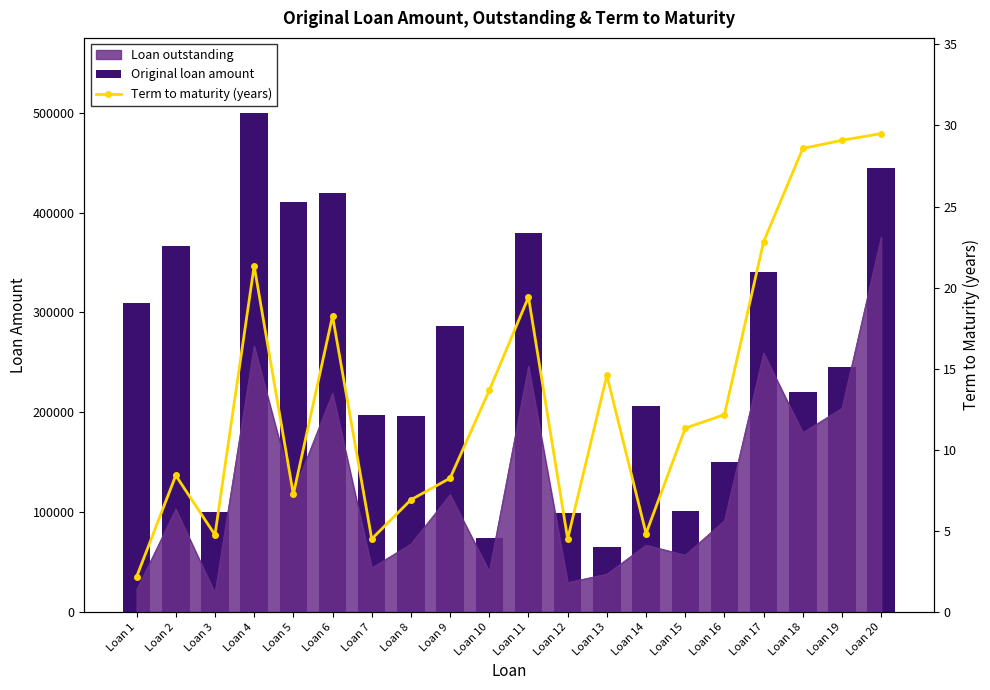

Which series has the widest spread of values?

Original loan amount